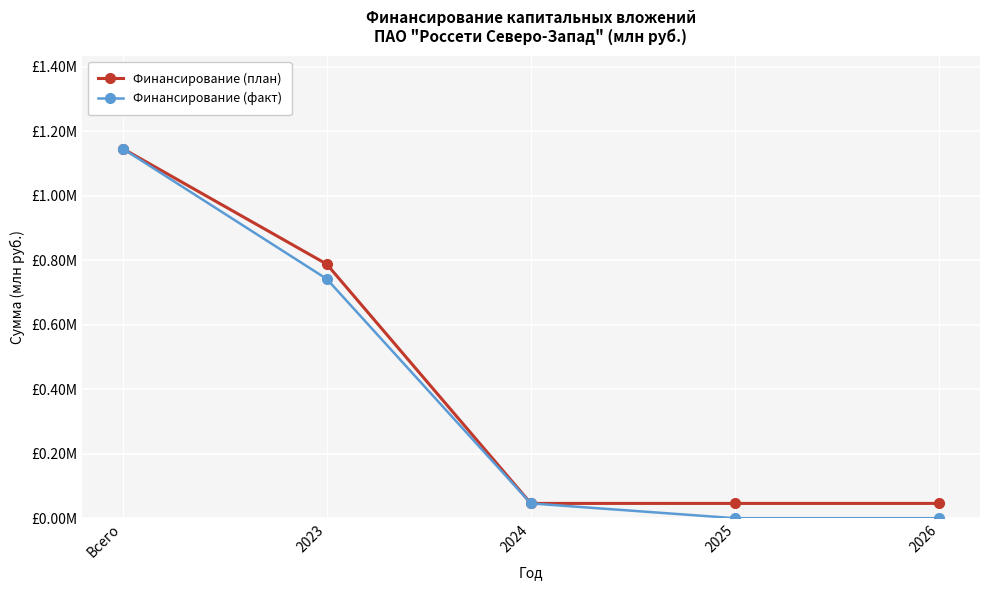

Reading right to left, transcribe all the data shown in this chart.

Финансирование (план): 0.0	0.0	0.0	0.8	1.1
Финансирование (факт): 0.0	0.0	0.0	0.7	1.1